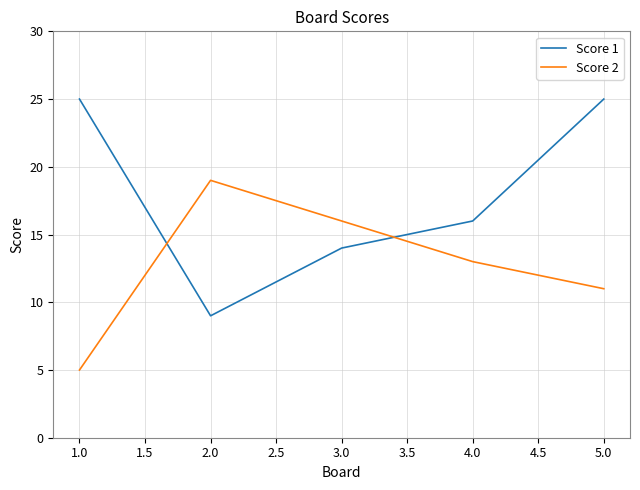

What position from the left is 3.0?

3